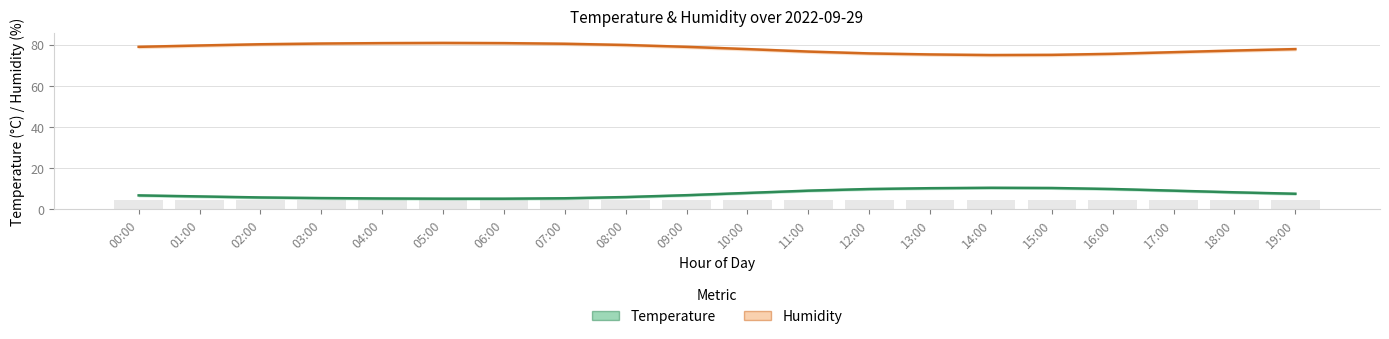

Is it true that Humidity equals 140.3 at 06:00?

False